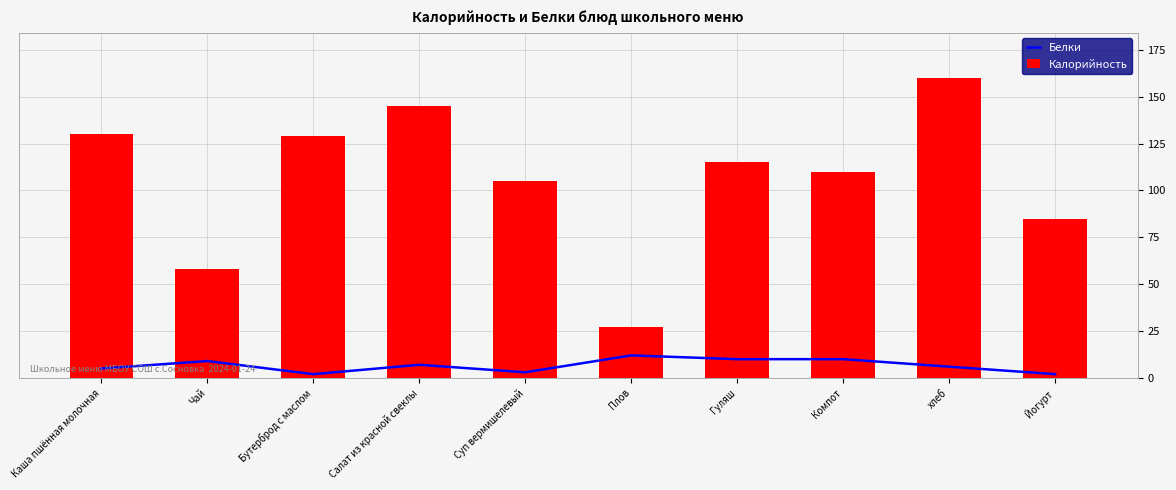

Where does the Калорийность series first go above 115?

Каша пшённая молочная